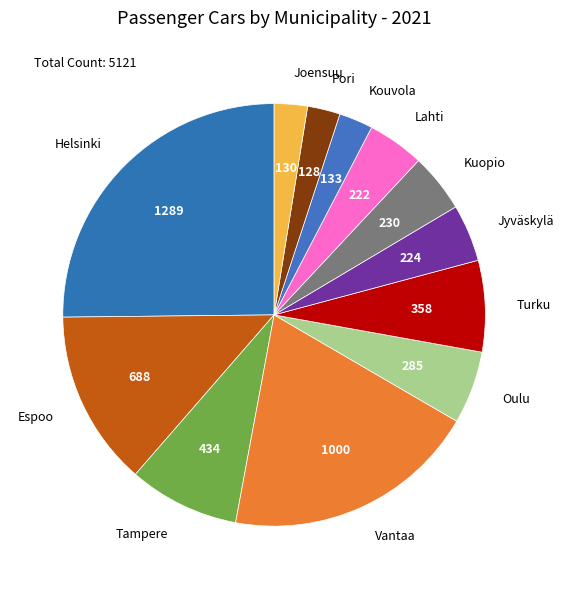

What is the largest slice in the pie chart?

Helsinki